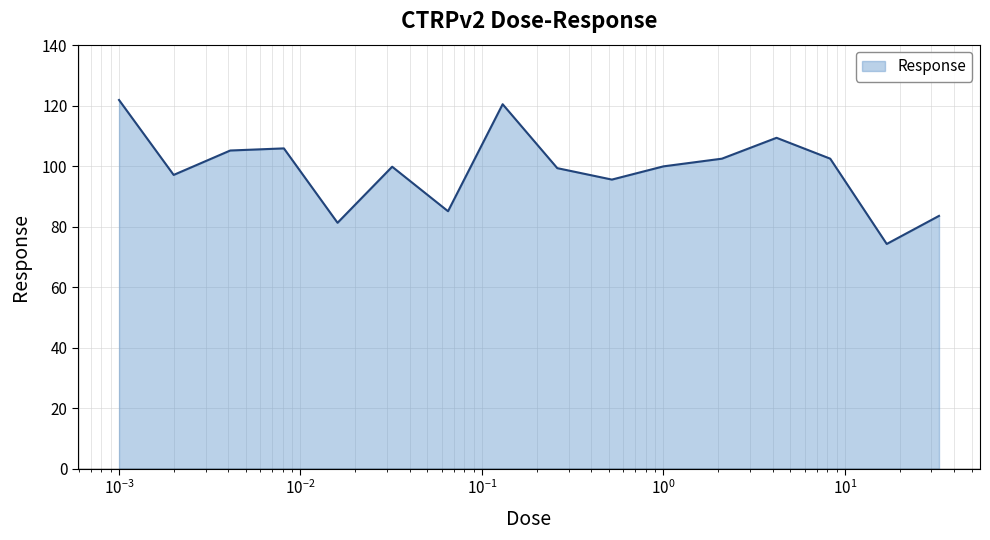

What is the minimum value shown in the chart?

74.3